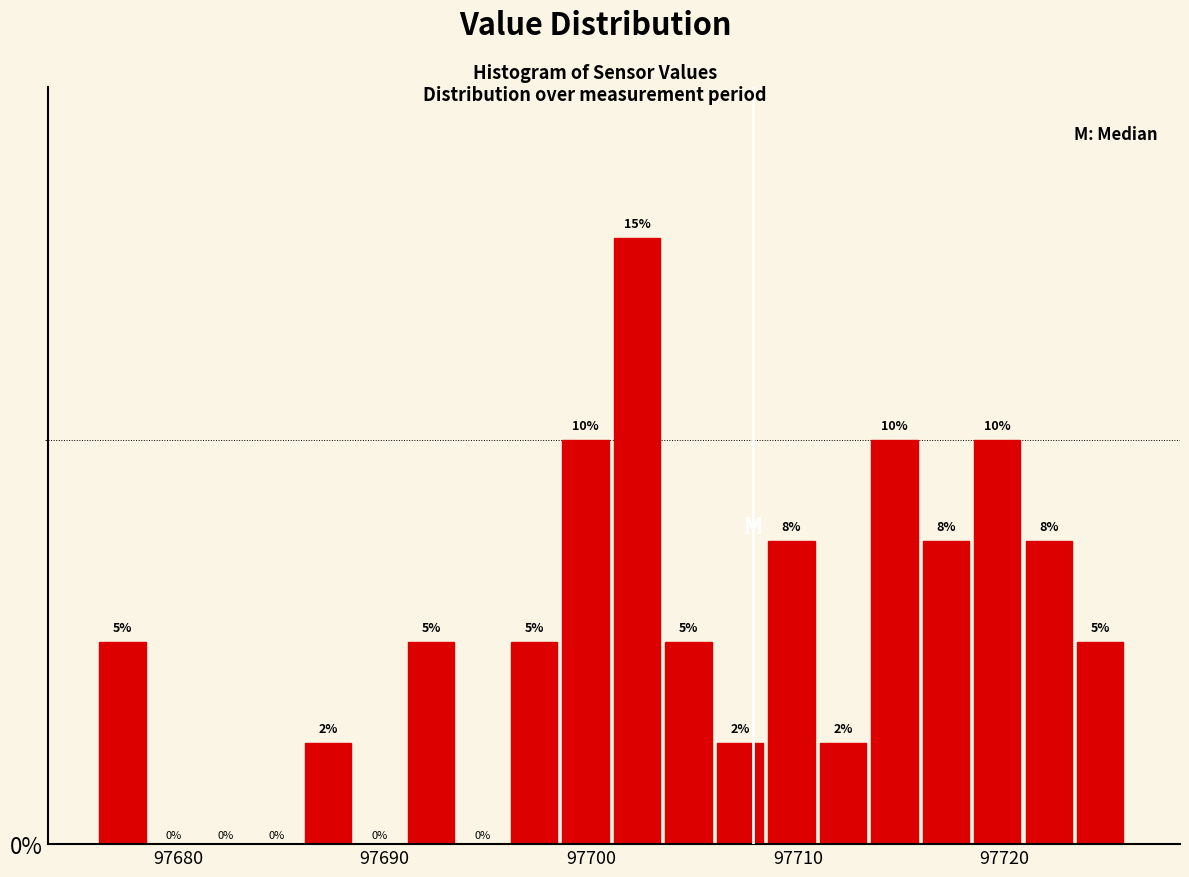

Around what value on the x-axis is the tallest bar? Give the approximate position of its centre, as read against the axis.

97702